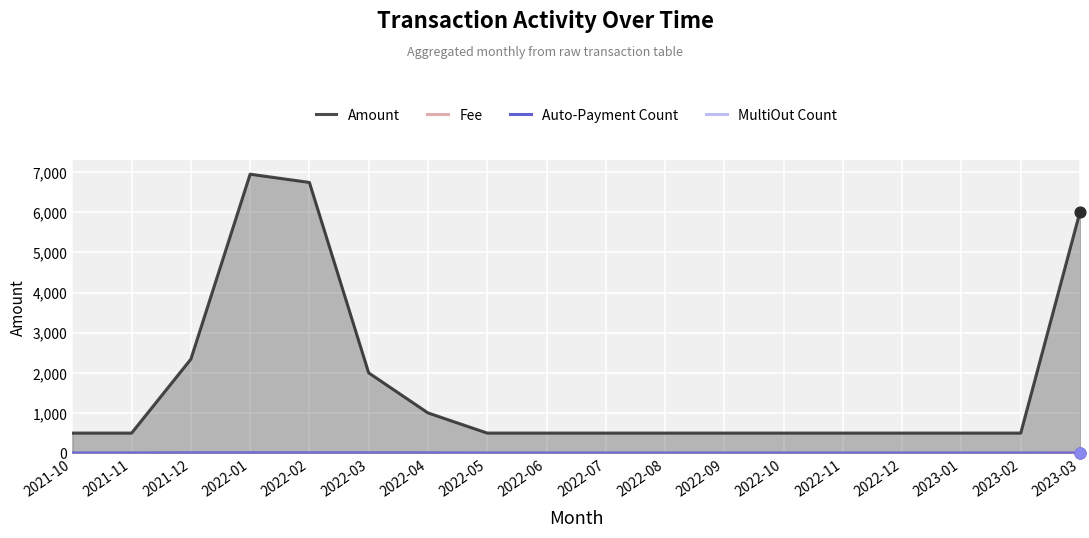

At which category is the sum across all series the highest?

2022-01